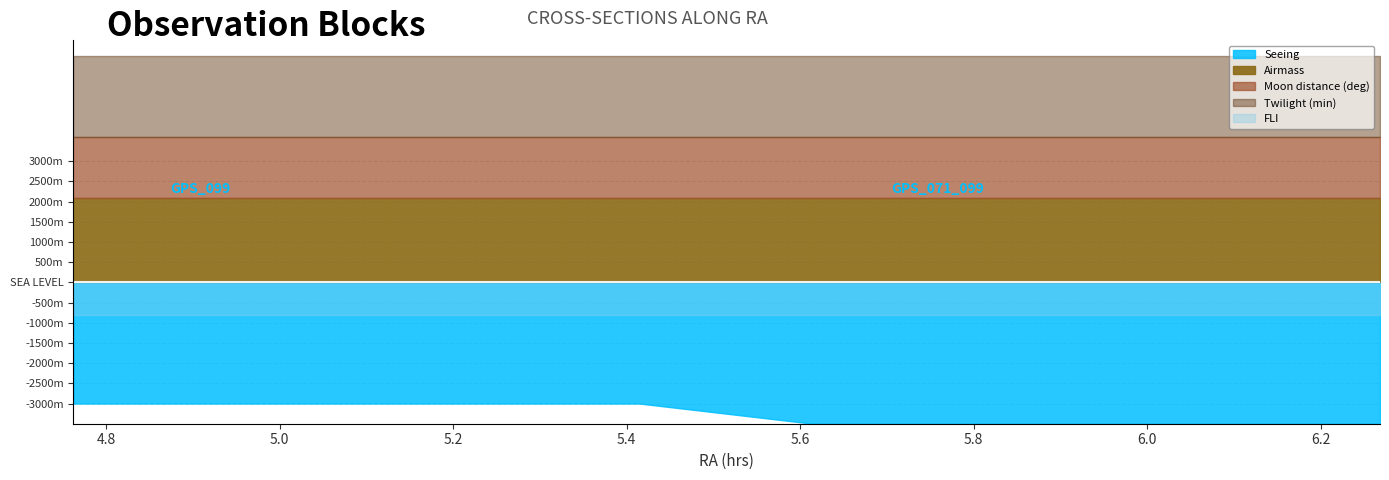

What is the sum of all Airmass values?

34.0